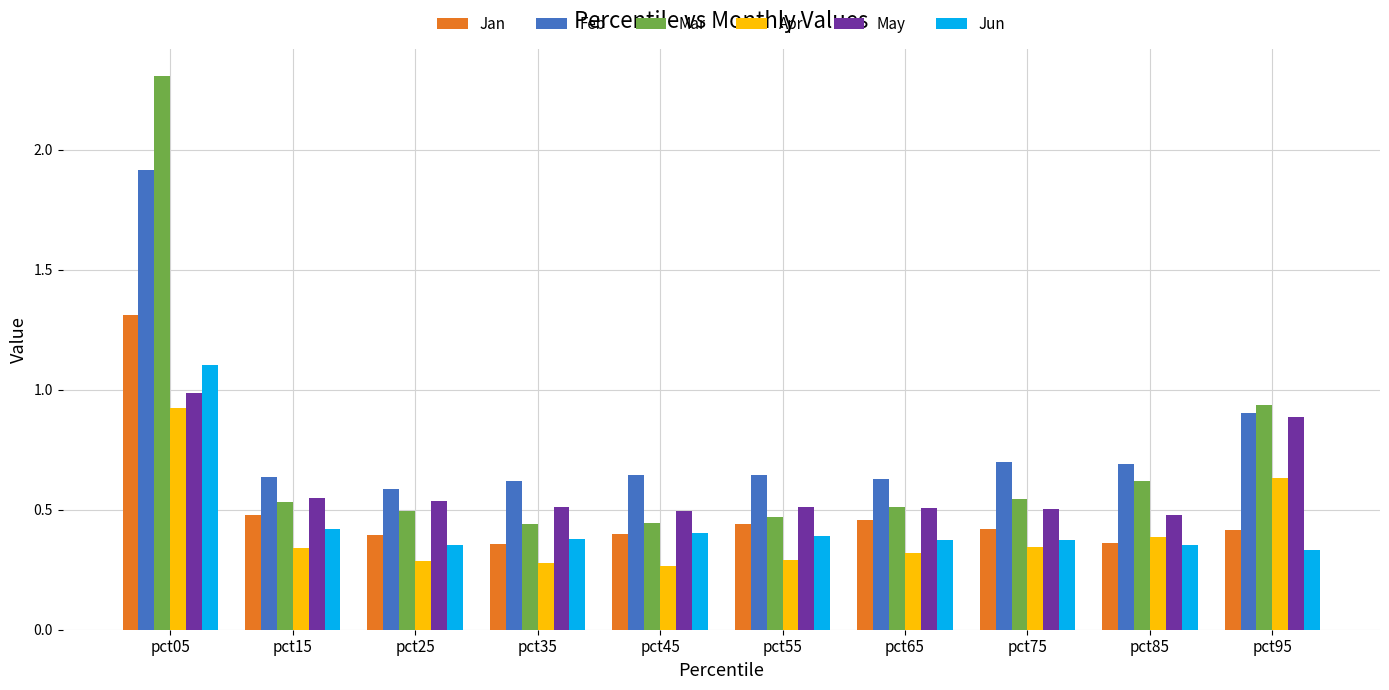

At how many categories does at least one series exceed 0?

10